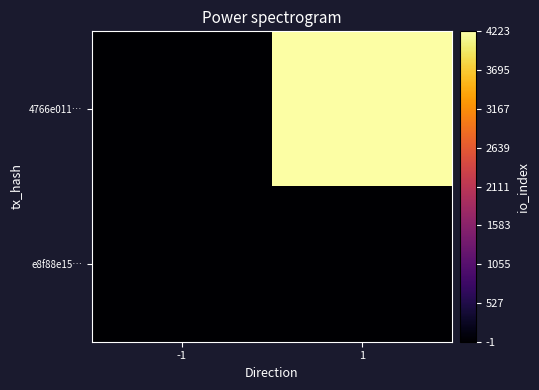

Which has a higher value, 1 or -1?

1